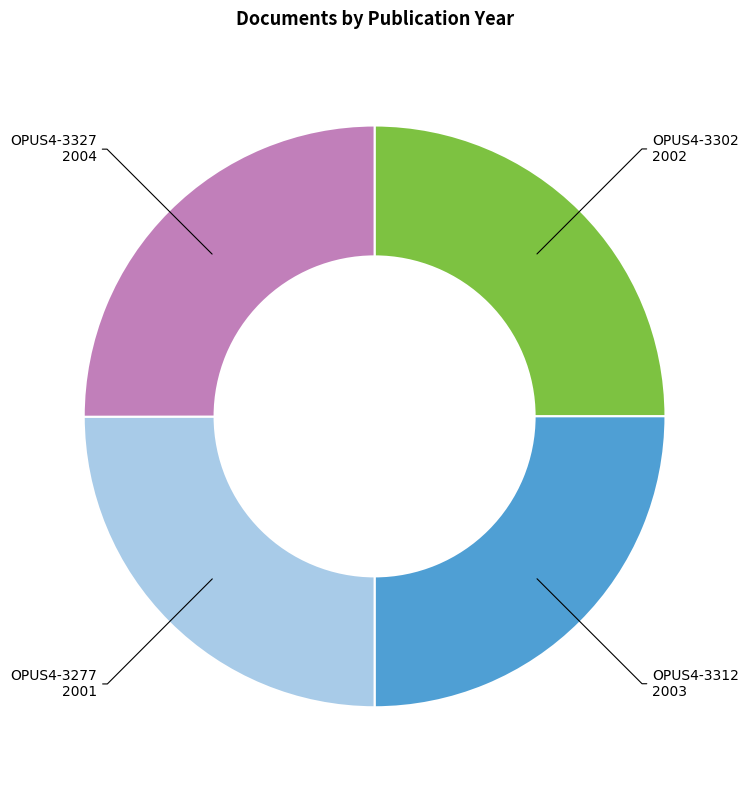

Is there a majority slice in this chart?

No